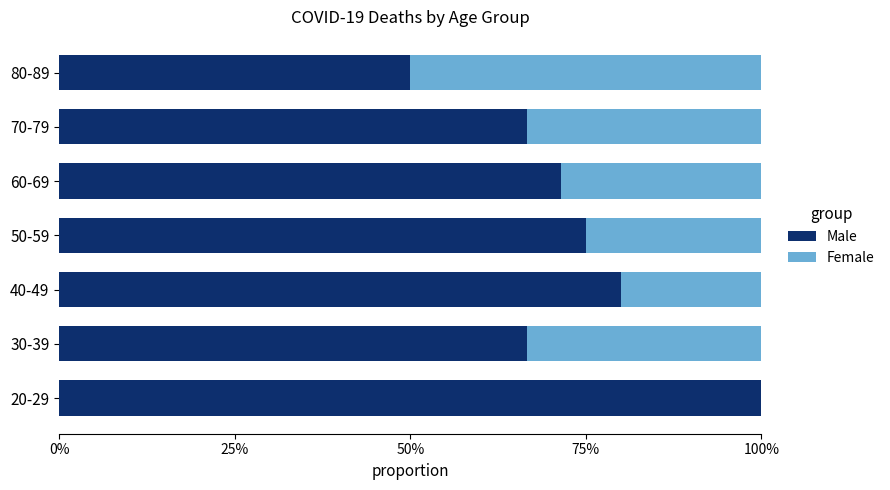

What are all the series names shown in the legend?

Male, Female